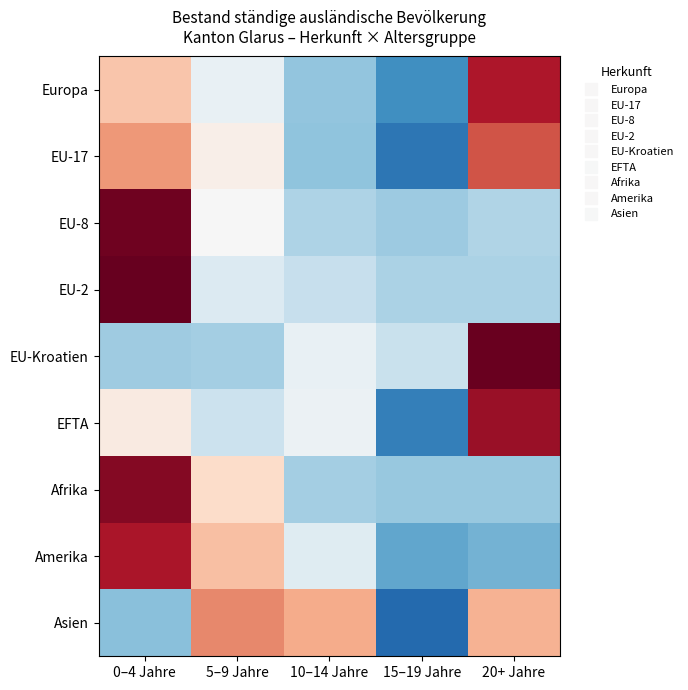

Reading left to right, list all the values displayed in this chart.

Europa: 0–4 Jahre=0.5	5–9 Jahre=-0.2	10–14 Jahre=-0.8	15–19 Jahre=-1.2	20+ Jahre=1.6
EU-17: 0–4 Jahre=0.9	5–9 Jahre=0.1	10–14 Jahre=-0.8	15–19 Jahre=-1.4	20+ Jahre=1.2
EU-8: 0–4 Jahre=1.9	5–9 Jahre=-0.0	10–14 Jahre=-0.6	15–19 Jahre=-0.7	20+ Jahre=-0.6
EU-2: 0–4 Jahre=2.0	5–9 Jahre=-0.3	10–14 Jahre=-0.5	15–19 Jahre=-0.6	20+ Jahre=-0.6
EU-Kroatien: 0–4 Jahre=-0.7	5–9 Jahre=-0.7	10–14 Jahre=-0.1	15–19 Jahre=-0.4	20+ Jahre=2.0
EFTA: 0–4 Jahre=0.2	5–9 Jahre=-0.4	10–14 Jahre=-0.1	15–19 Jahre=-1.3	20+ Jahre=1.7
Afrika: 0–4 Jahre=1.8	5–9 Jahre=0.4	10–14 Jahre=-0.7	15–19 Jahre=-0.7	20+ Jahre=-0.7
Amerika: 0–4 Jahre=1.6	5–9 Jahre=0.6	10–14 Jahre=-0.2	15–19 Jahre=-1.0	20+ Jahre=-0.9
Asien: 0–4 Jahre=-0.8	5–9 Jahre=0.9	10–14 Jahre=0.7	15–19 Jahre=-1.5	20+ Jahre=0.7